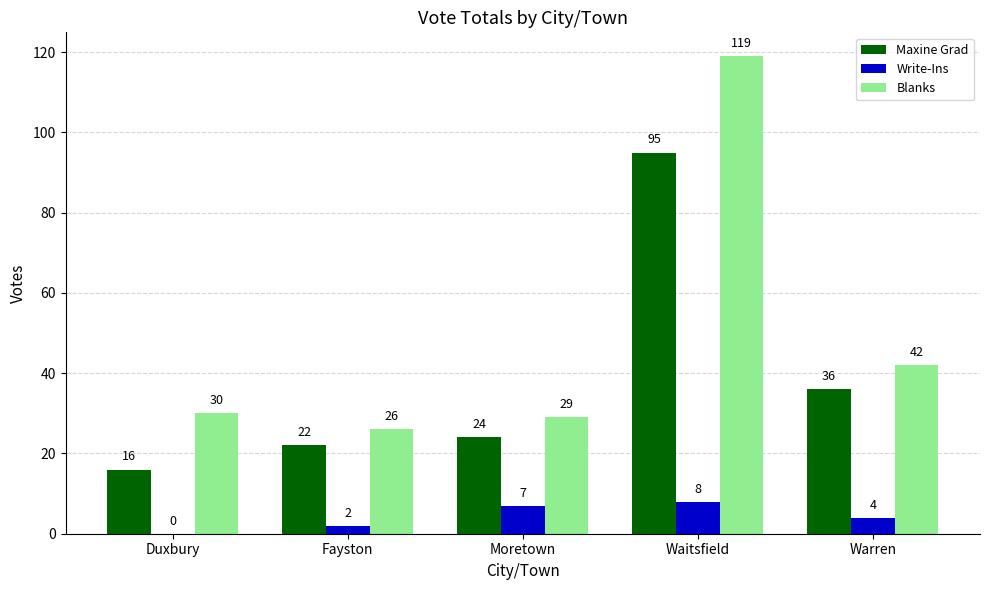

What is the sum of the Write-Ins values at Waitsfield and Moretown?

15